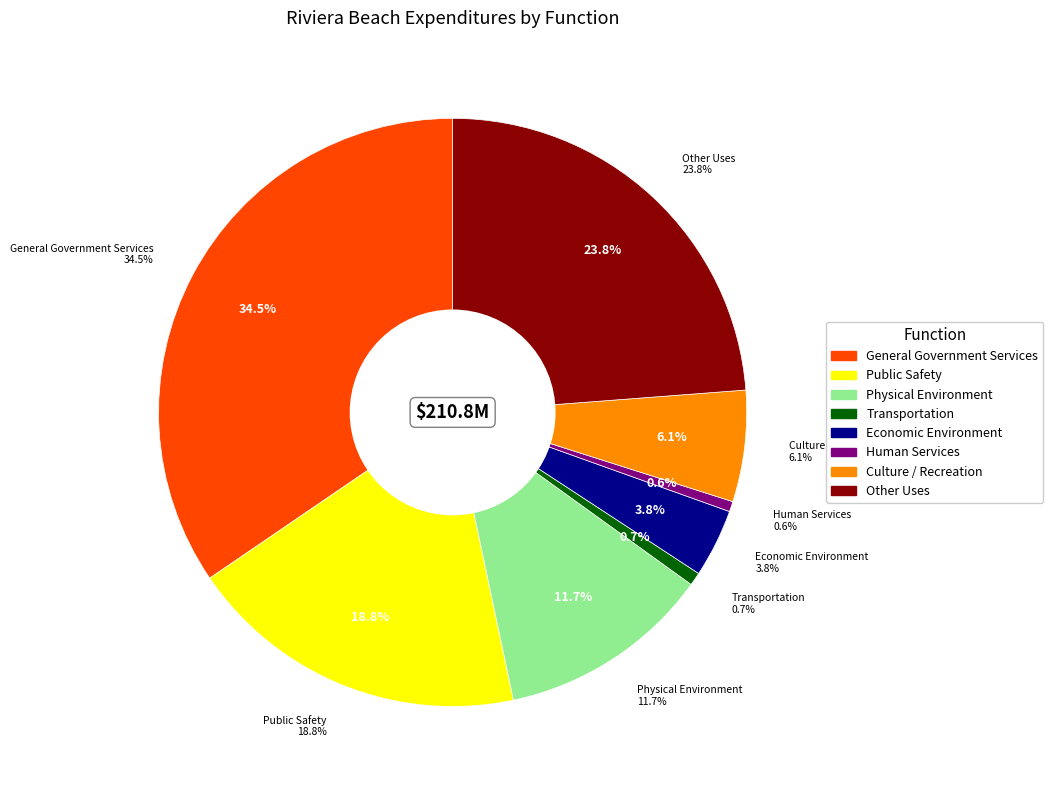

Does General Government Services represent more than half of the total?

No